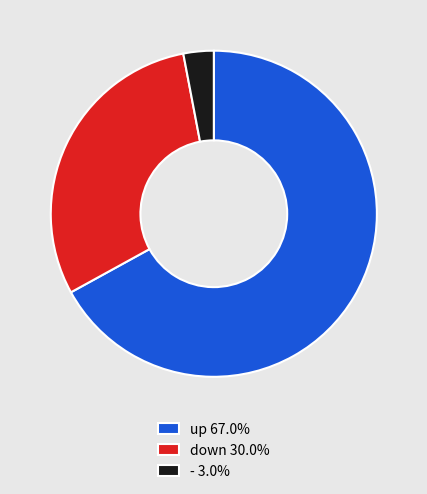

Approximately how many times larger is the value at down 30.0% compared to up 67.0%?

0.4